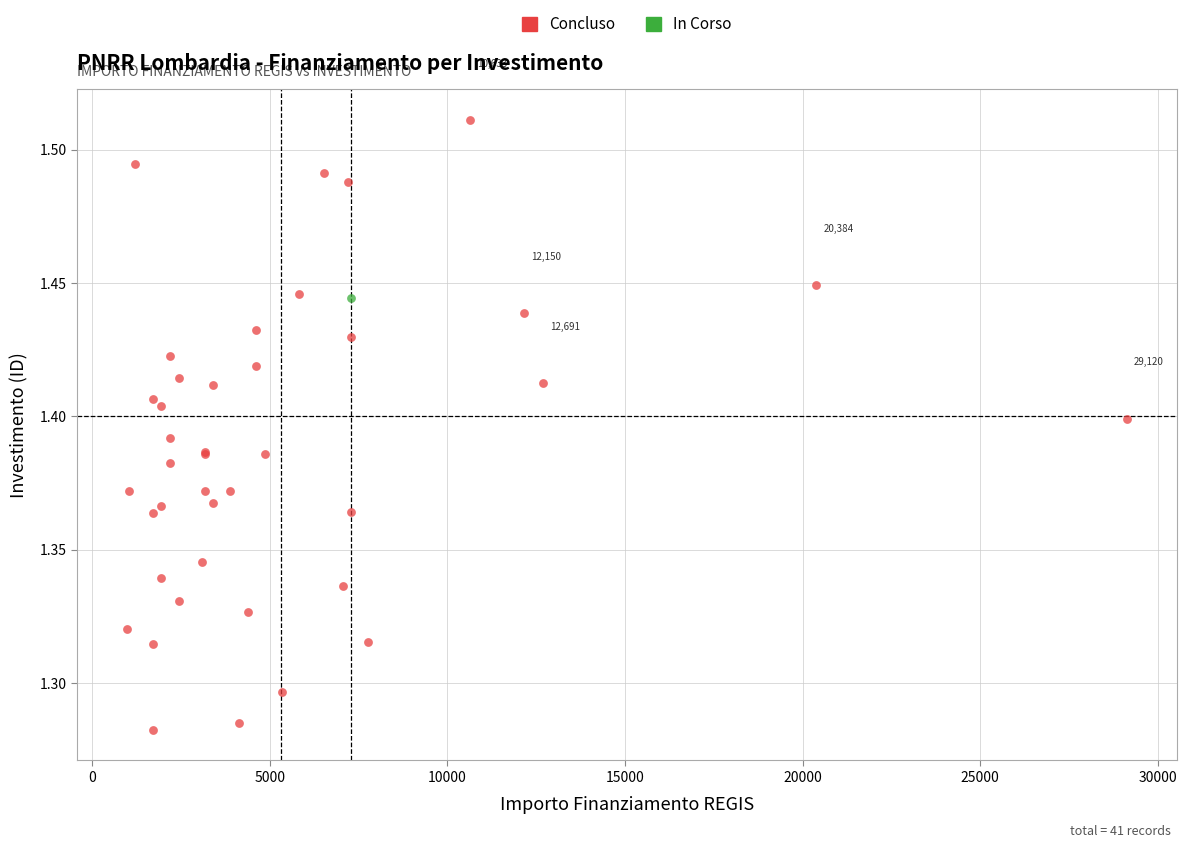

What are all the series names shown in the legend?

Concluso, In Corso